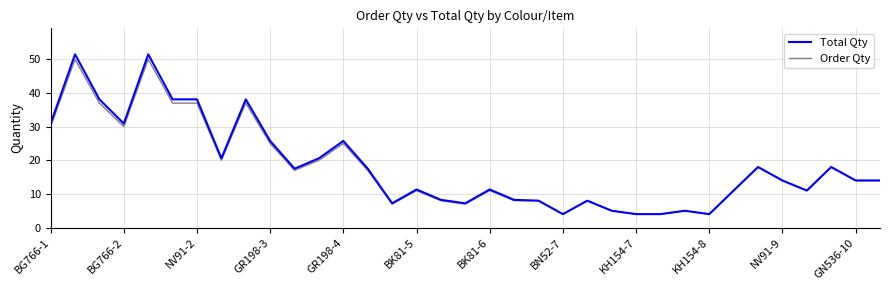

Which series has the widest spread of values?

Total Qty